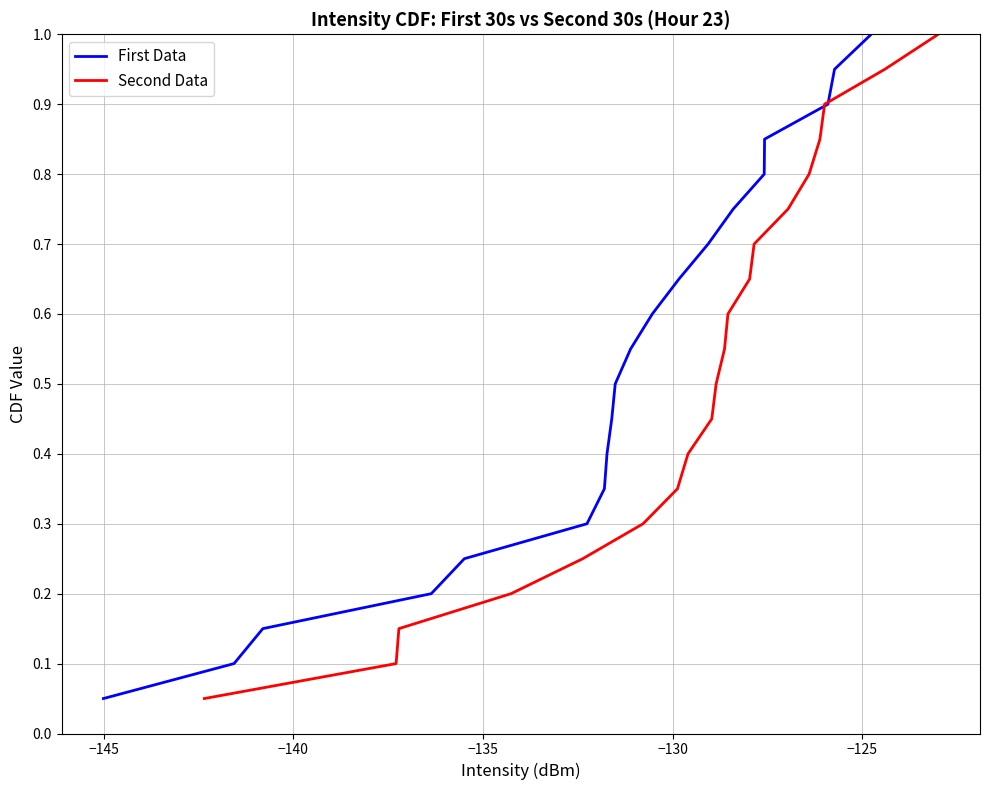

List the series in order of their peak value, lowest first.

First Data, Second Data